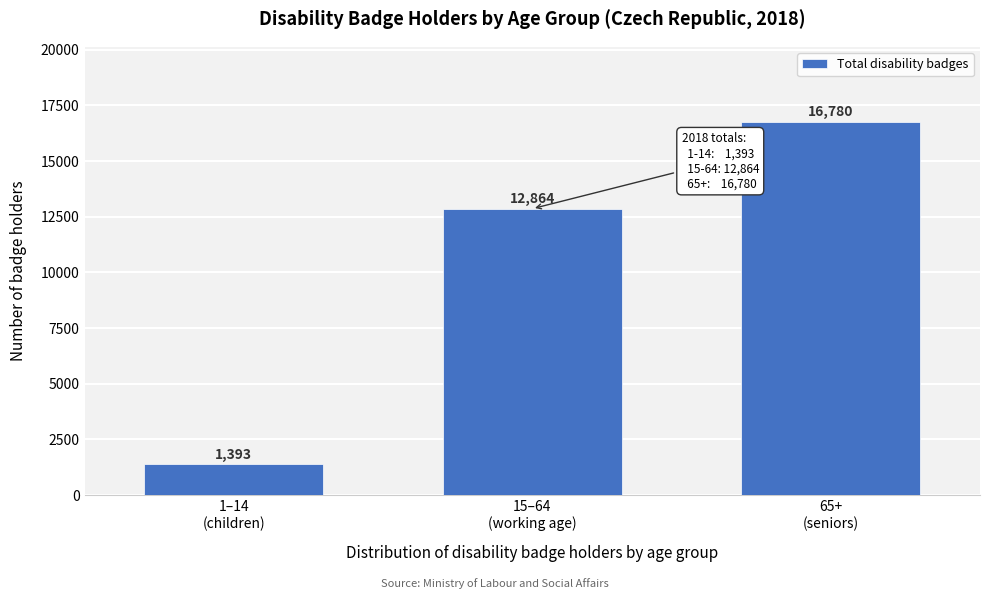

Reading left to right, extract all data points from this chart.

1393	12864	16780